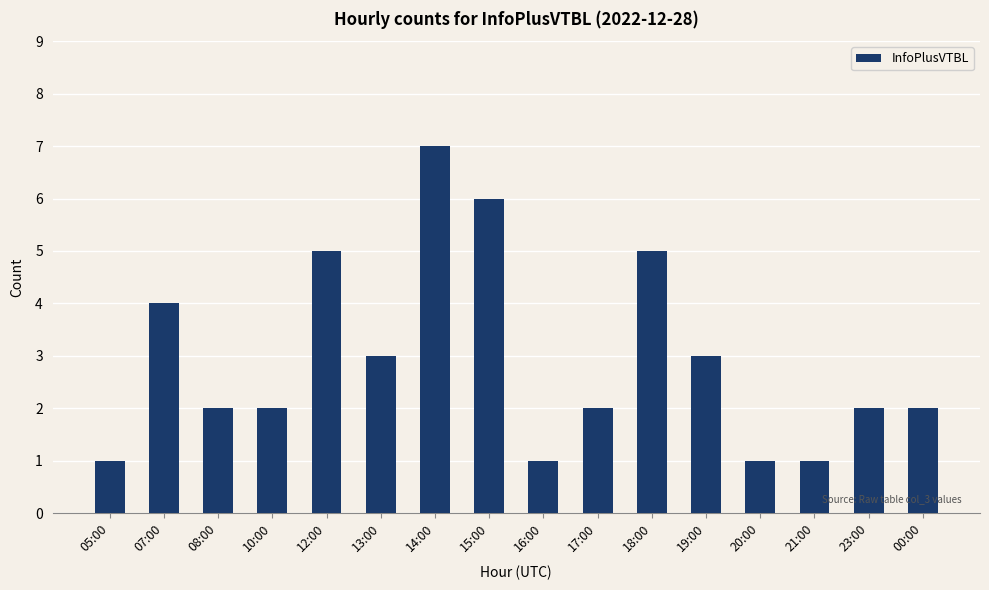

What is the approximate value at 17:00?

2